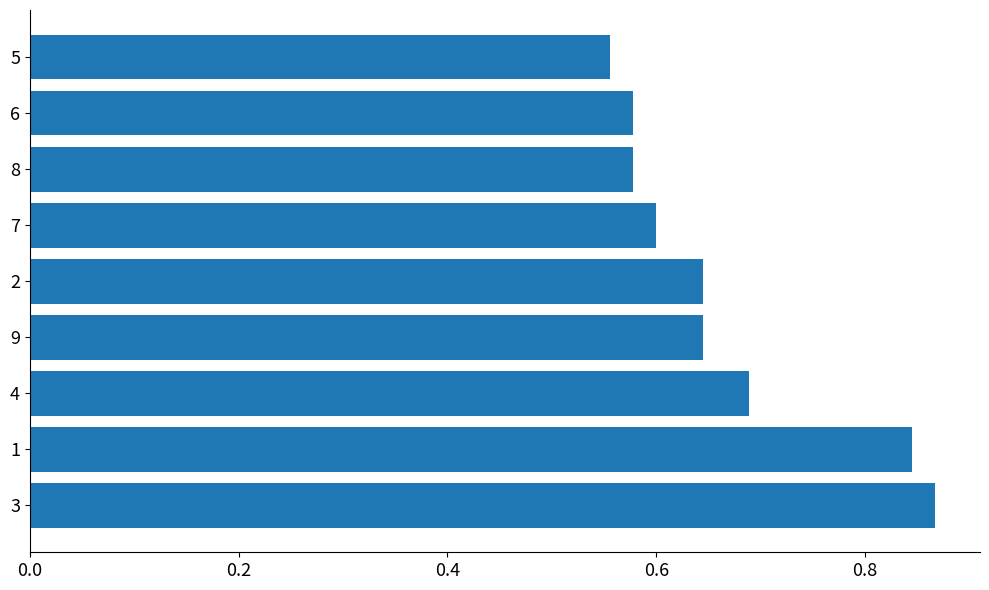

At which category does the chart reach its minimum across all series?

5